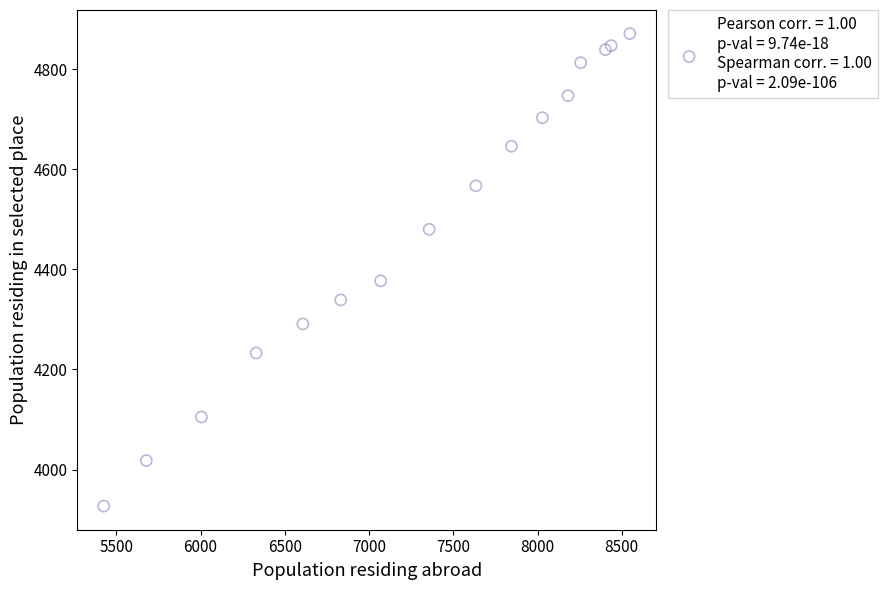

What Y value in the scatter plot is closest to 4399?

4377